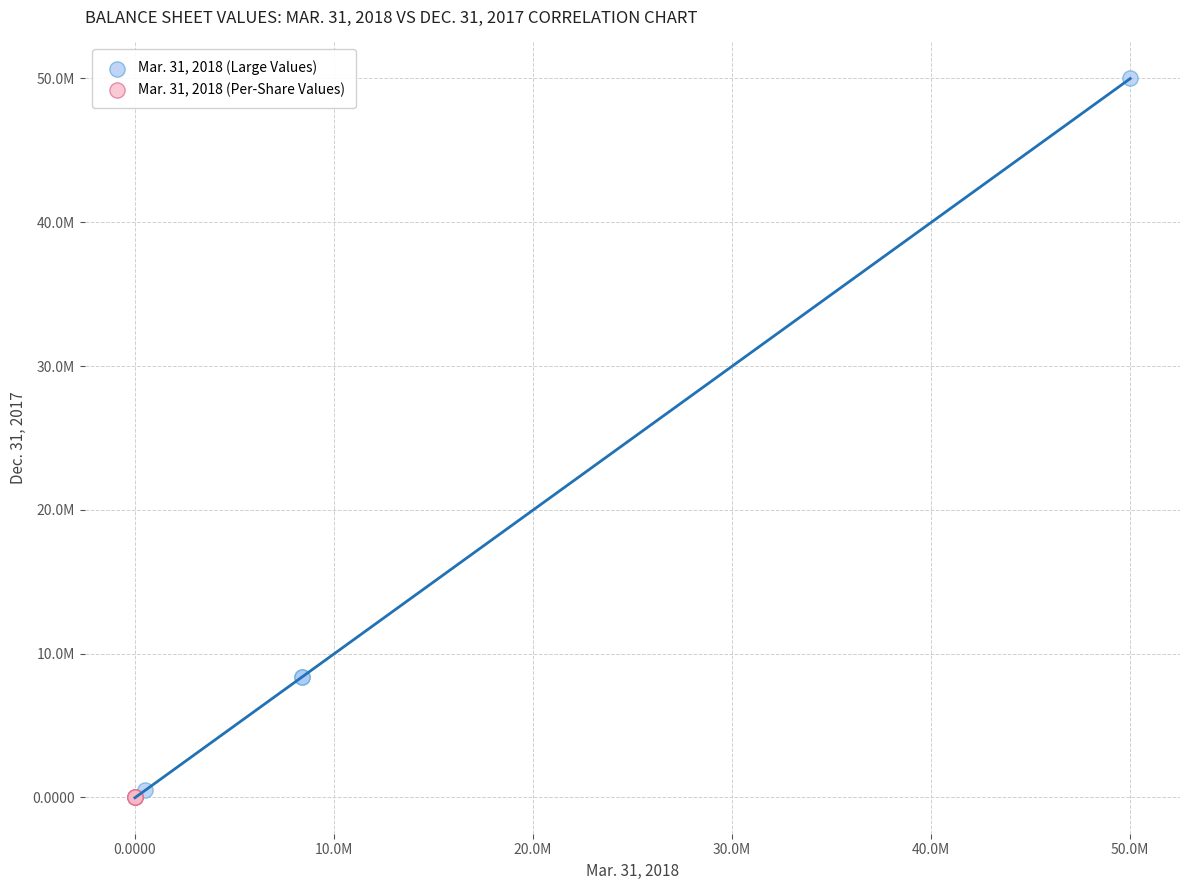

What are all the series names shown in the legend?

Mar. 31, 2018 (Large Values), Mar. 31, 2018 (Per-Share Values)